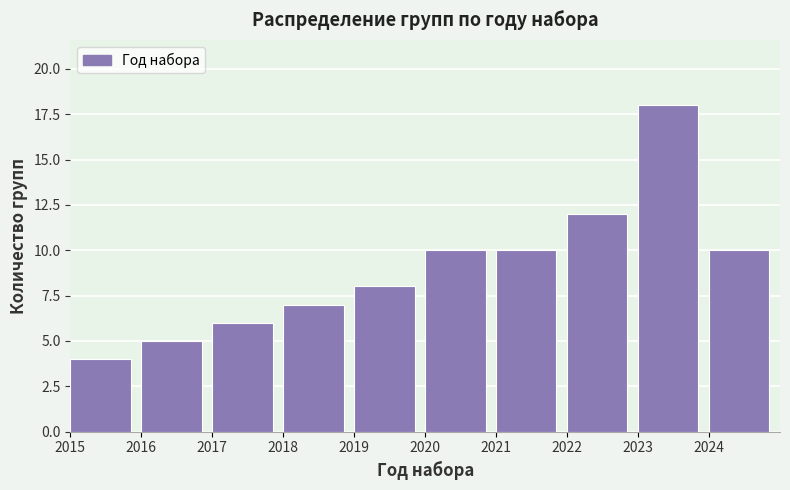

What is the height of the bar covering 2024 to 2025 on the x-axis? The values are not printed on the chart, so give them approximately, as read against the axis.

10